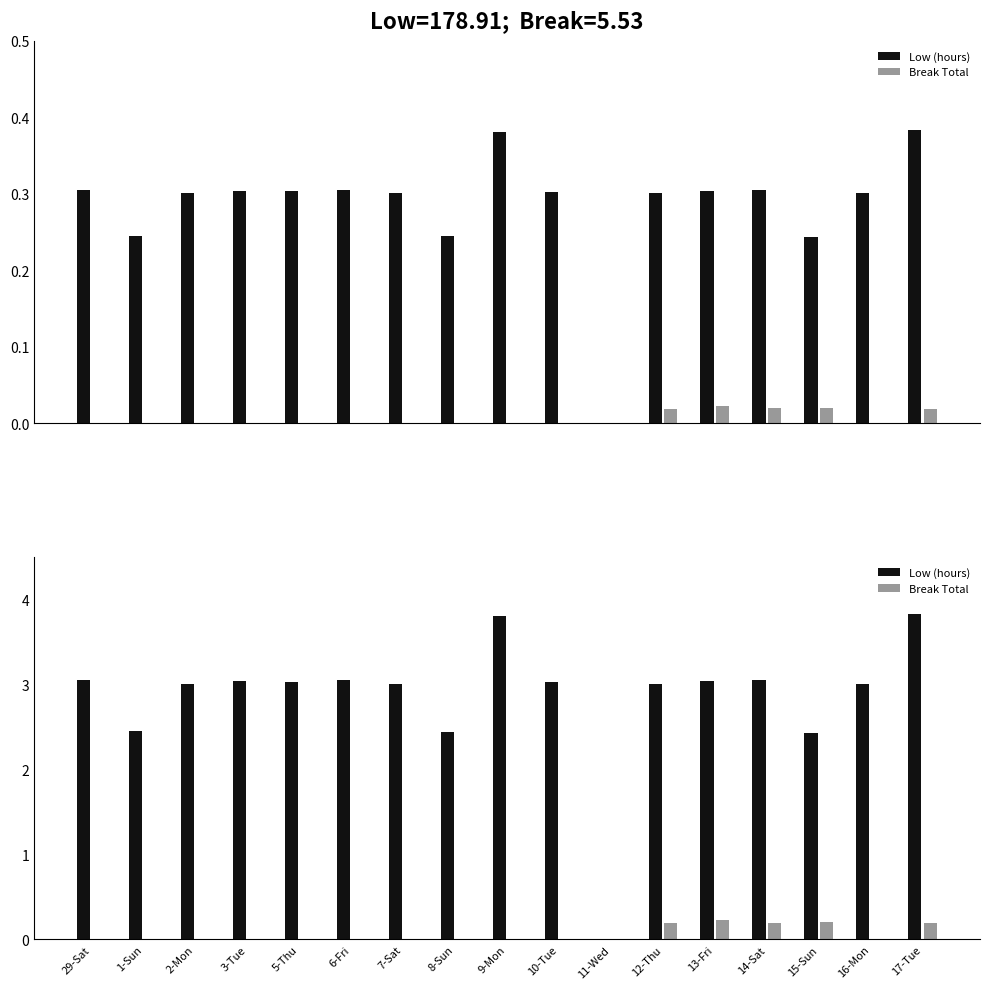

Rank the series by their maximum value, from highest to lowest.

Low (hours), Break Total